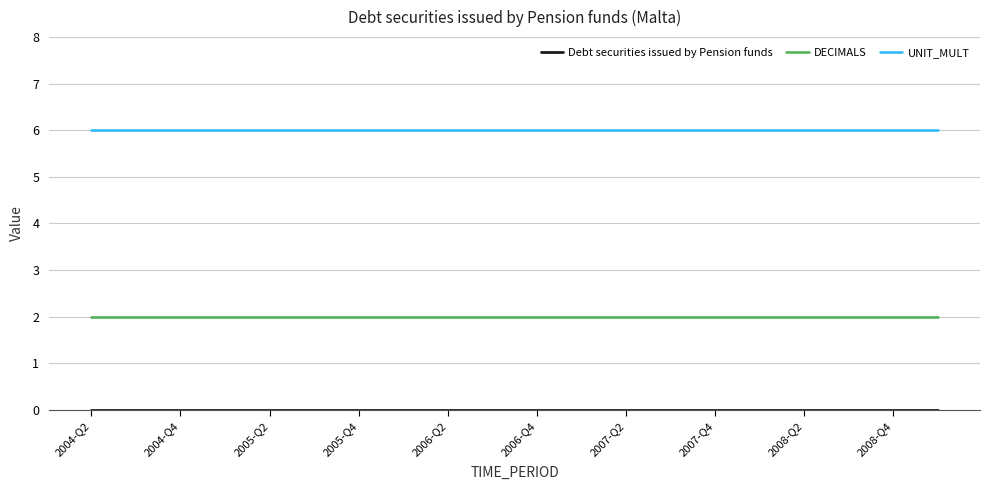

What is the greatest value displayed?

6